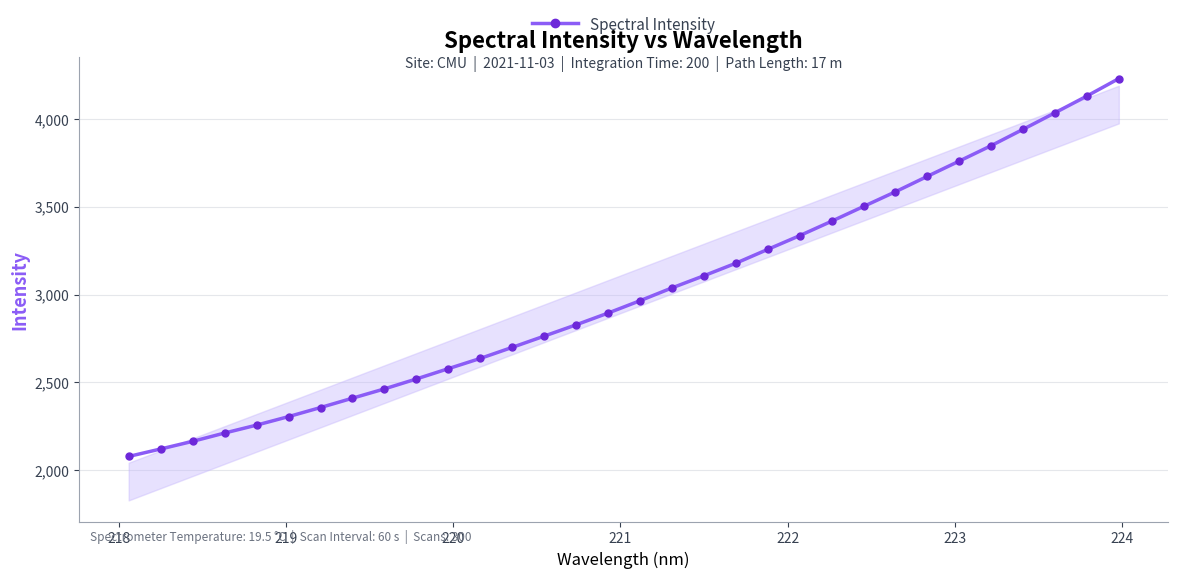

What is the average value?

3009.1